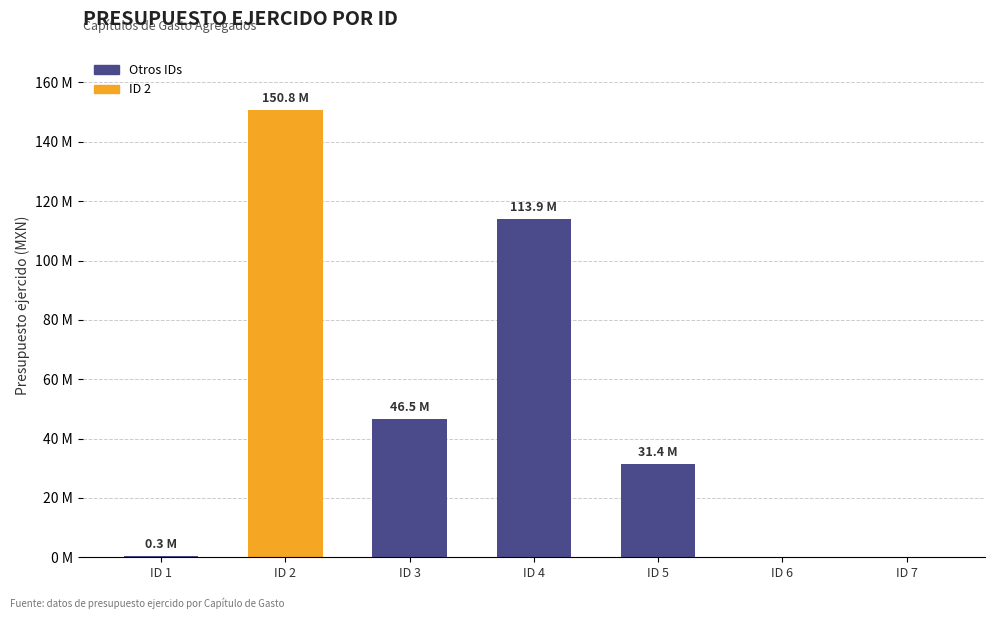

Rank the categories by value from highest to lowest.

ID 2, ID 4, ID 3, ID 5, ID 1, ID 6, ID 7